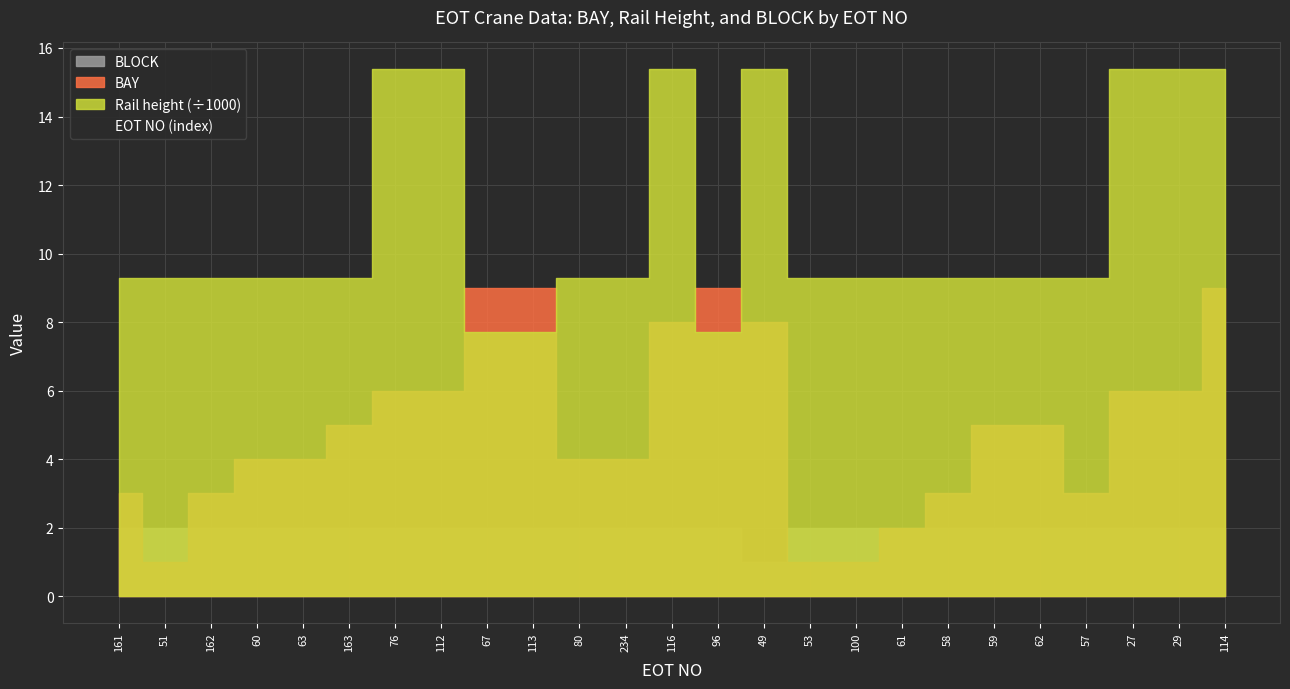

True or false: Rail height has more than 0 interior local peaks.

True